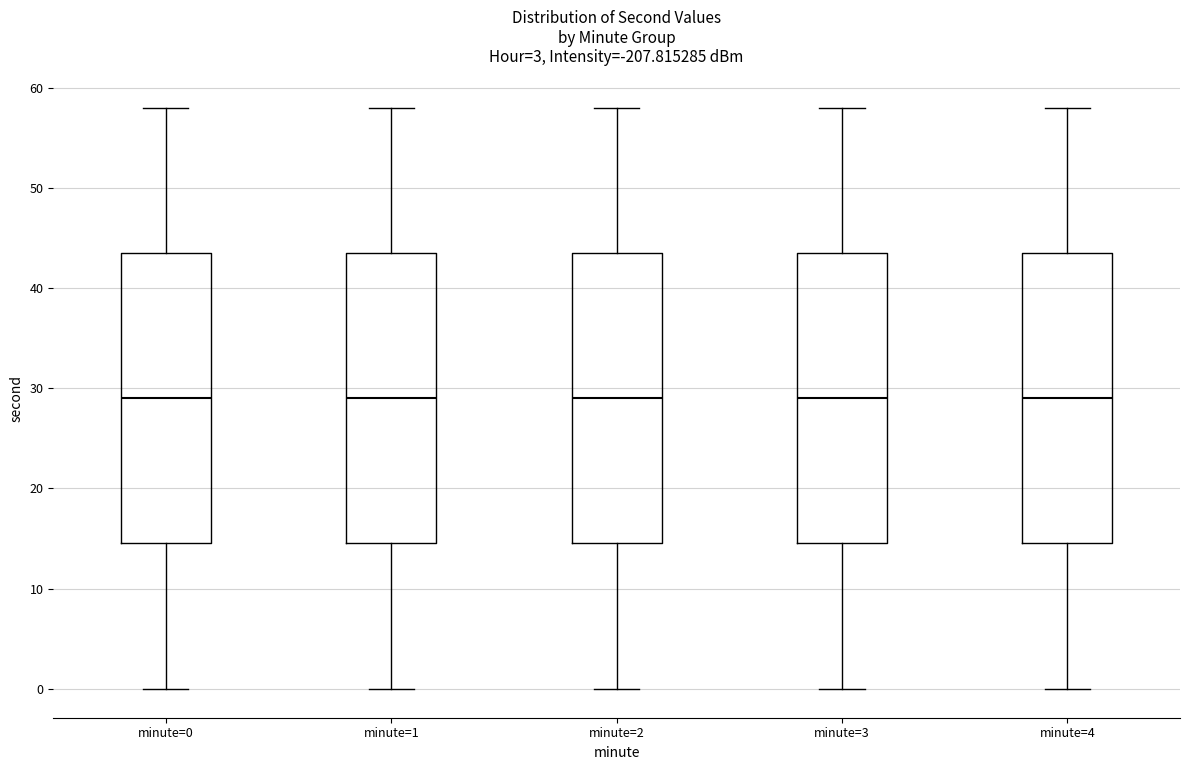

Where does the upper whisker of the box for minute=4 end on the y-axis? The values are not printed on the chart, so give them approximately, as read against the axis.

58